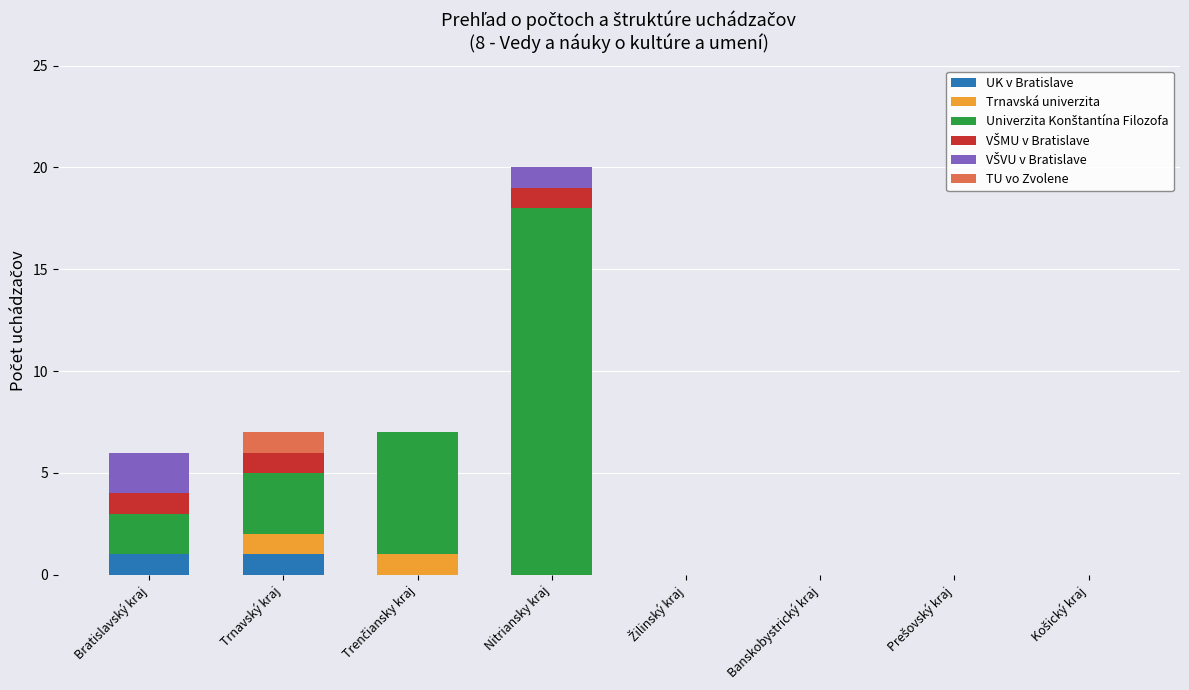

Does the chart contain stacked bars?

Yes